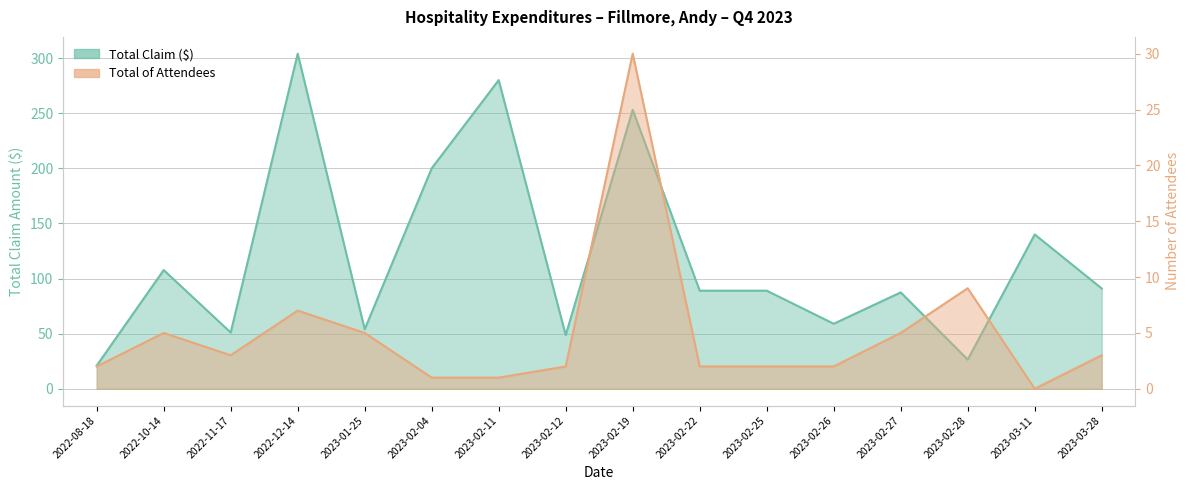

Which series has the largest total across all categories?

Total